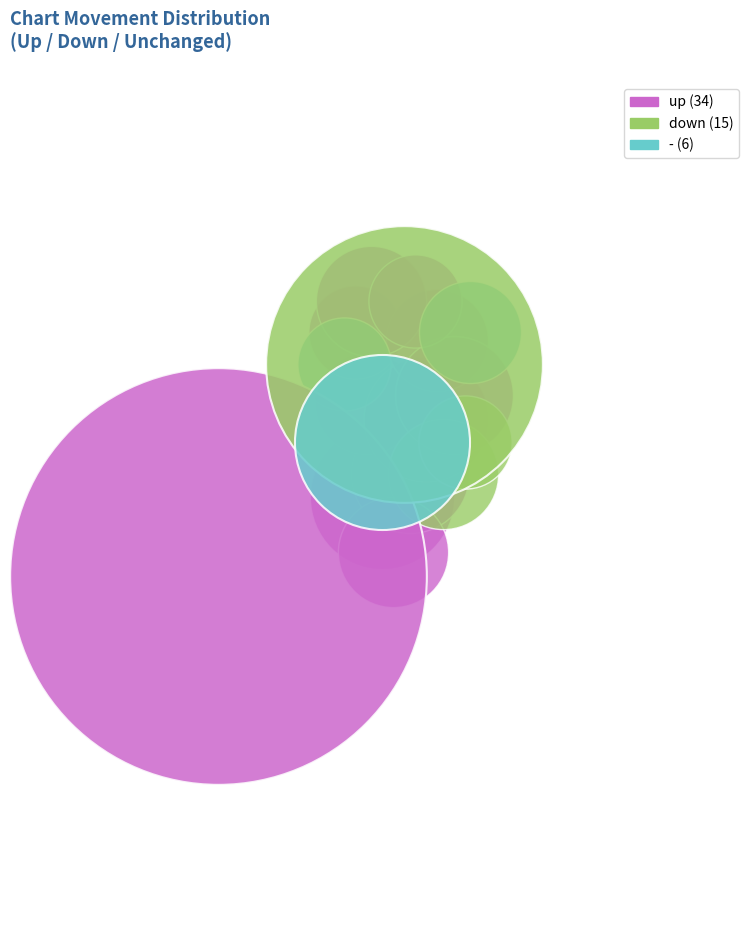

To the nearest percent, what is the difference between the largest and smallest slice percentages?

51%